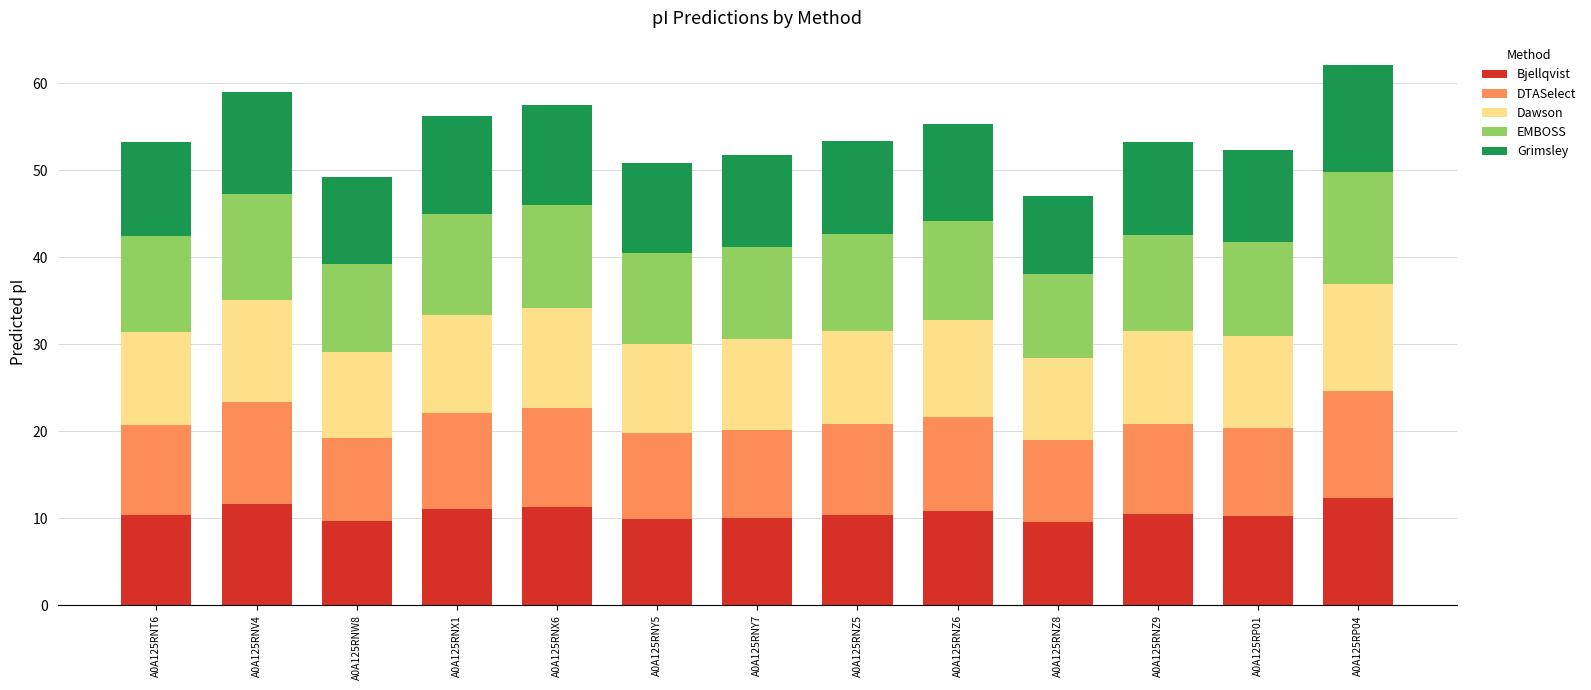

The Bjellqvist series shows 19.3 at A0A125RNZ6. True or false?

False